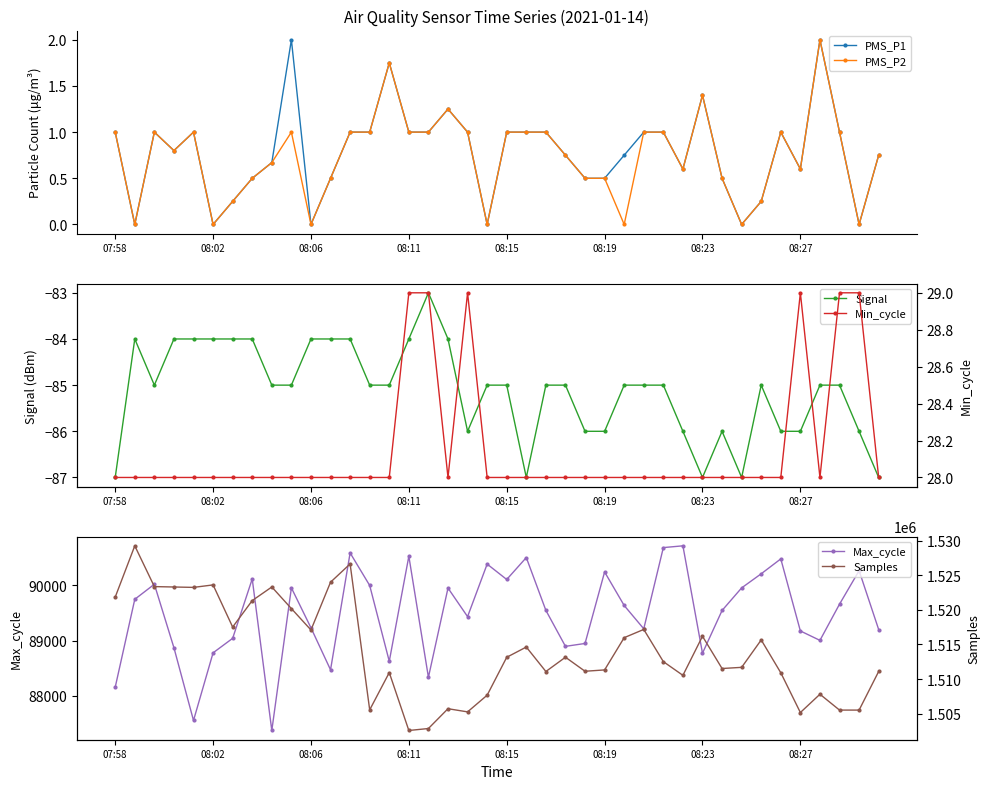

What is the difference between the second highest and second lowest values in the Samples series?

23807.0